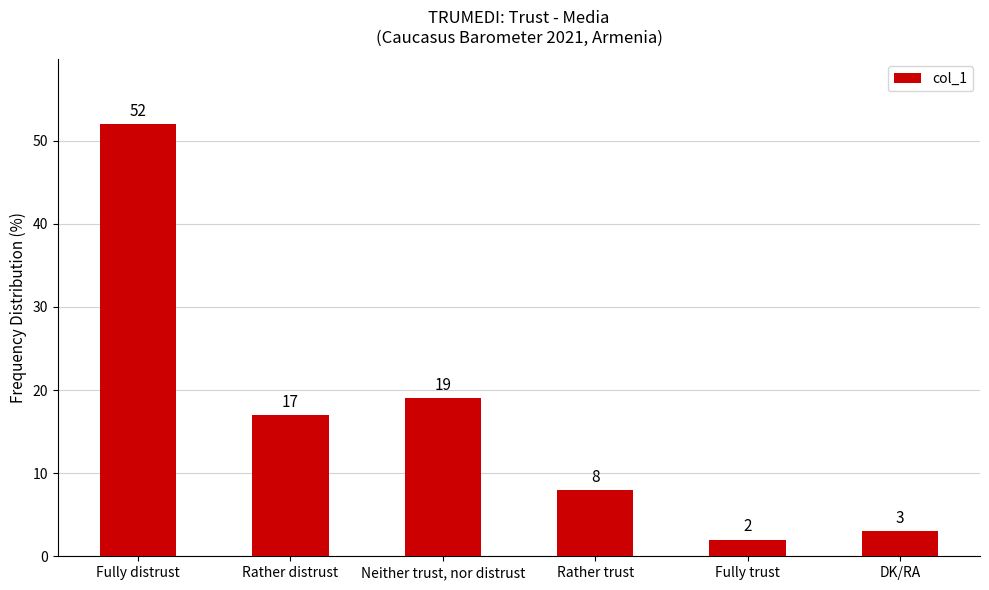

What is the maximum value shown in the chart?

52